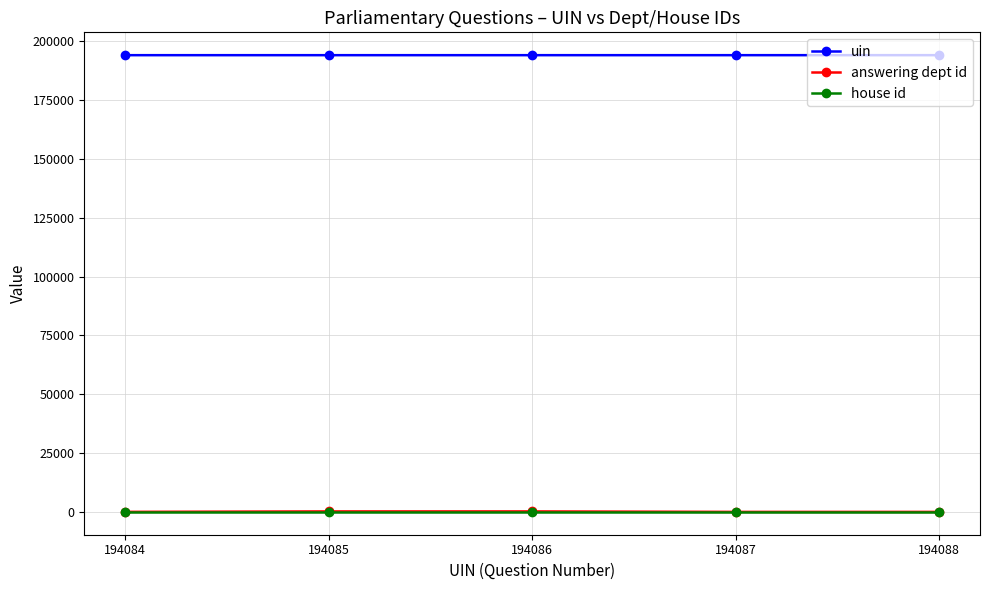

How many categories are shown in the chart?

5